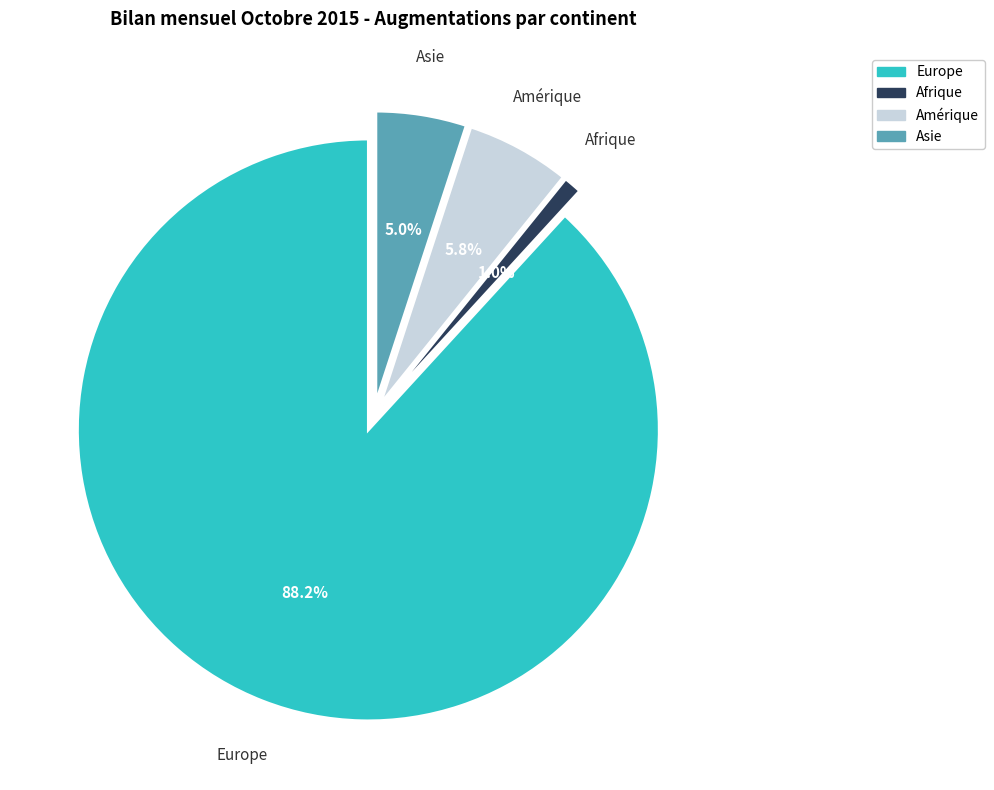

To the nearest percent, what percentage of the pie is Amérique?

6%